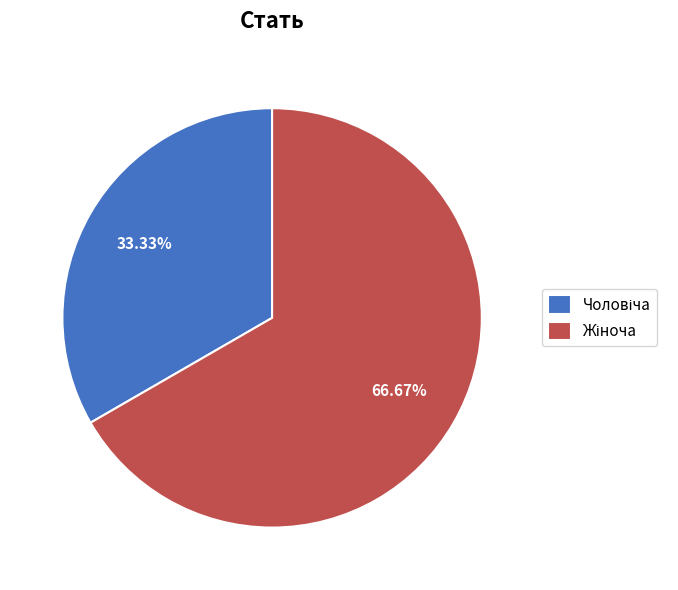

To the nearest percent, what is the difference between the largest and smallest slice percentages?

33%